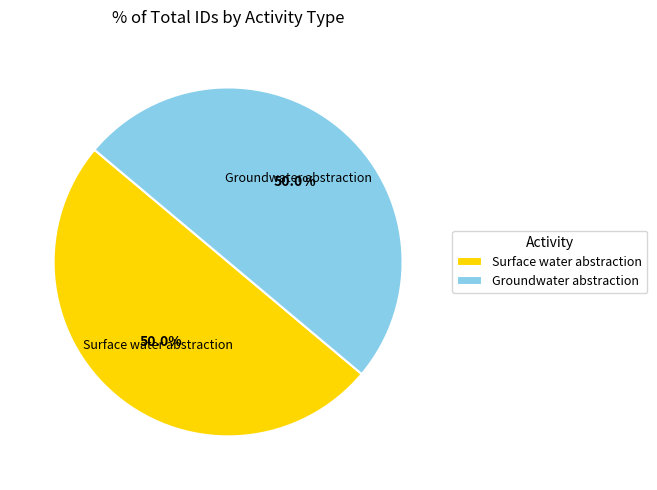

What portion of the pie excludes Groundwater abstraction?

50.0%